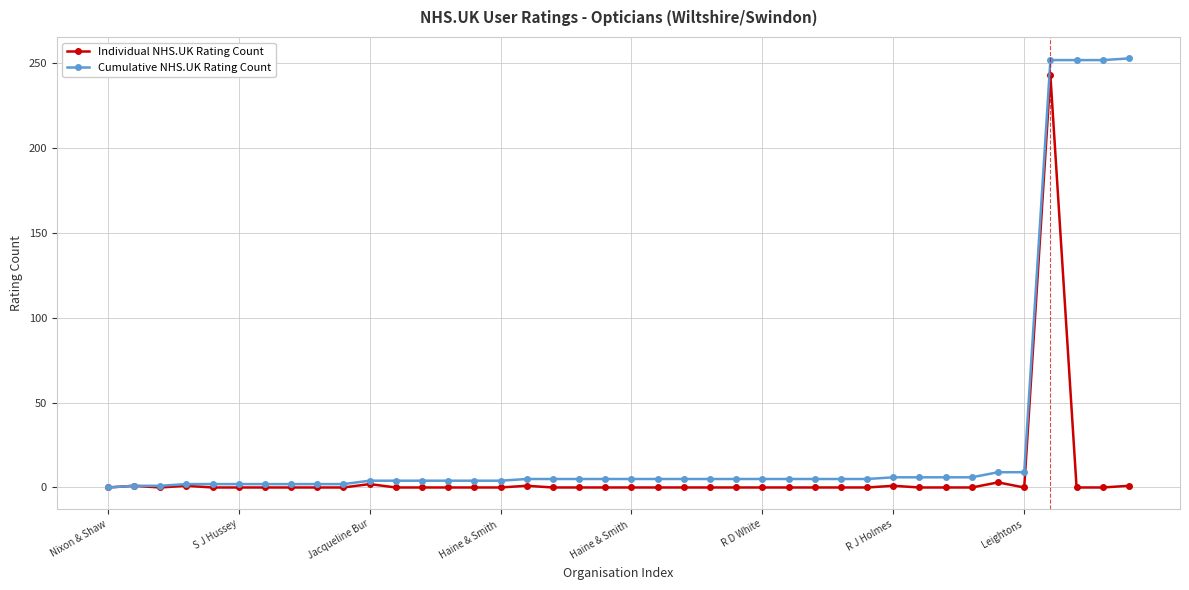

Which series has the largest range (max minus min)?

Cumulative NHS.UK Rating Count